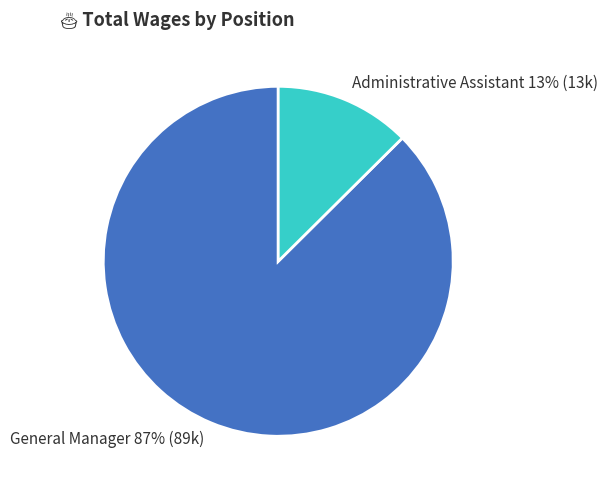

To the nearest percent, what portion does Administrative Assistant represent?

13%